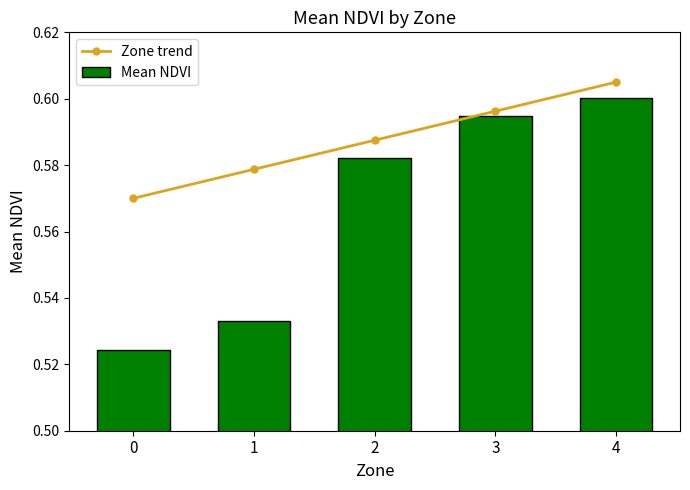

True or false: Zone trend has a value of 0.6 at 3.

True